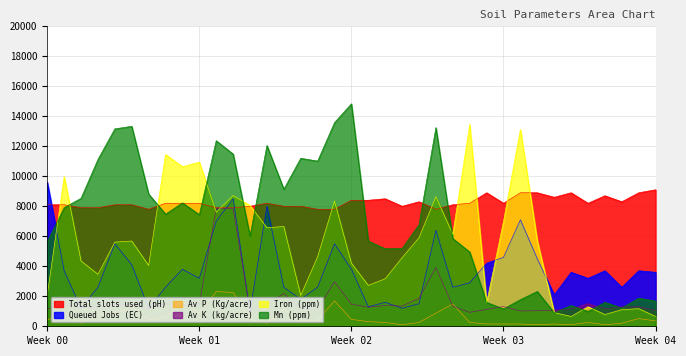

After their last crossing, which series has the higher values: Total slots used (pH) or Queued Jobs (EC)?

Total slots used (pH)